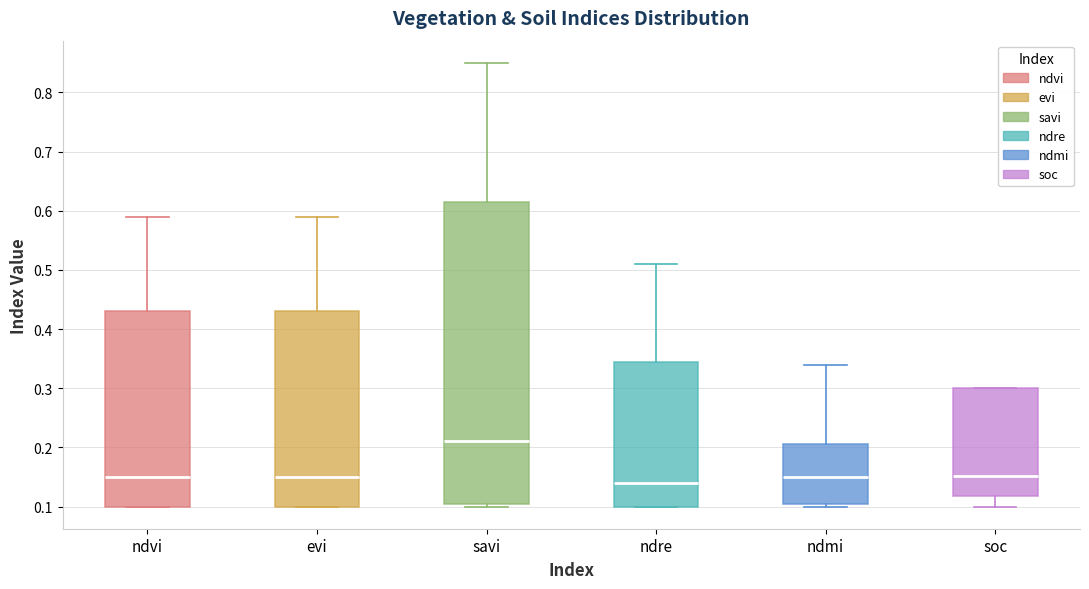

Which box has the highest median line?

savi